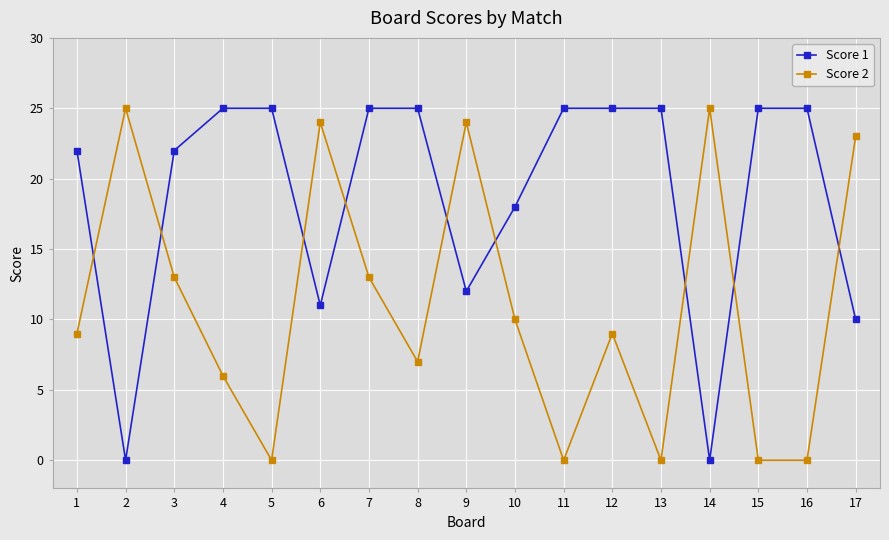

What is the maximum value for Score 2?

25